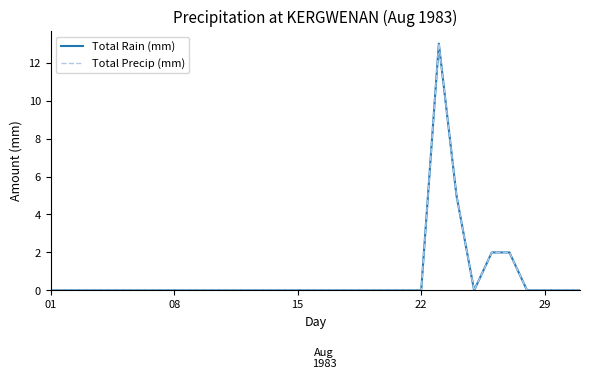

Does the chart have visible grid lines?

No